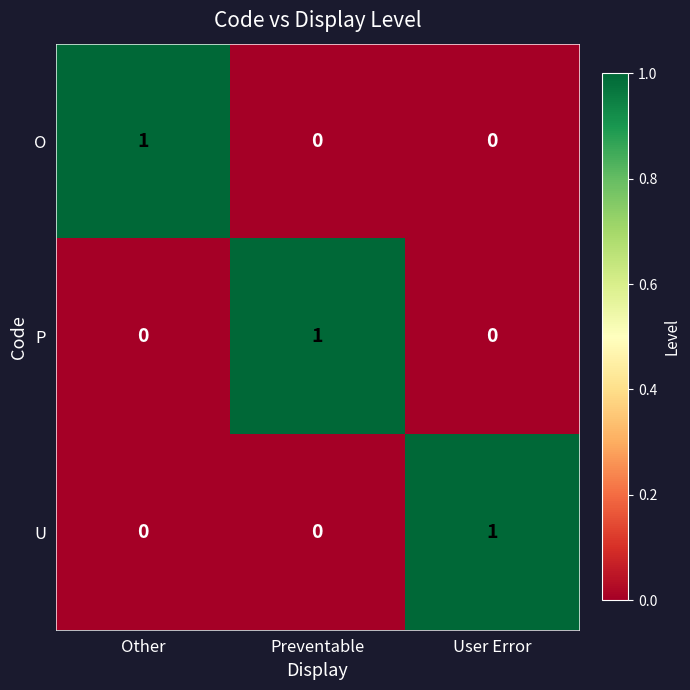

At how many categories does at least one series exceed 0?

3